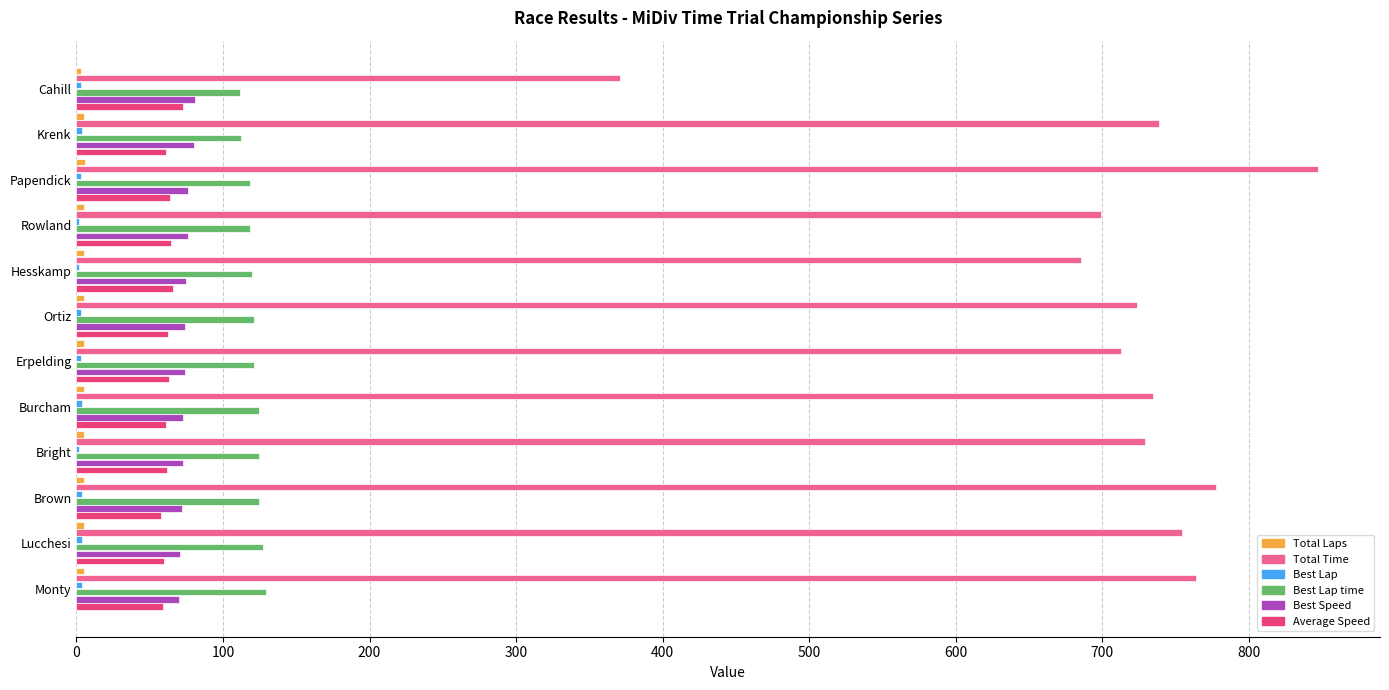

What is the maximum value shown in the chart?

847.2